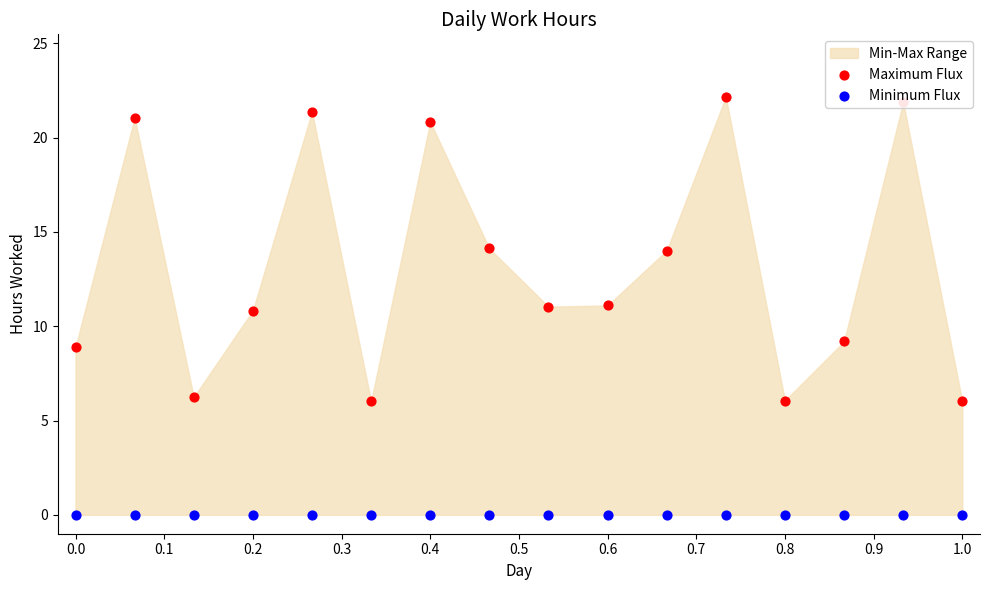

Which series has the widest spread of Y values?

Maximum Flux